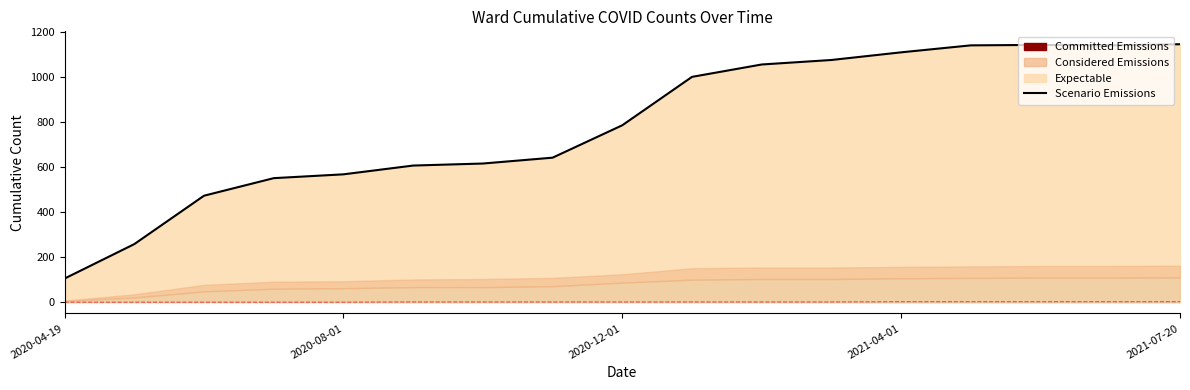

Does the chart display data point markers on the line(s)?

No